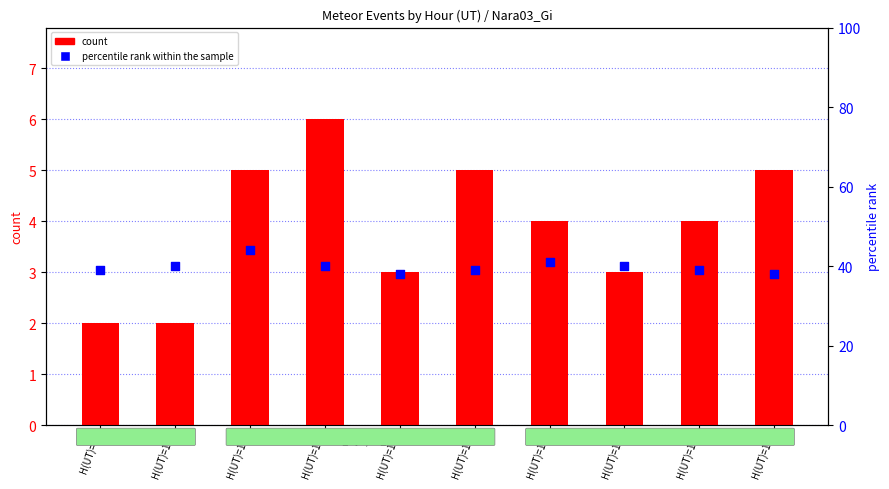

What are all the series names shown in the legend?

count, percentile rank within the sample